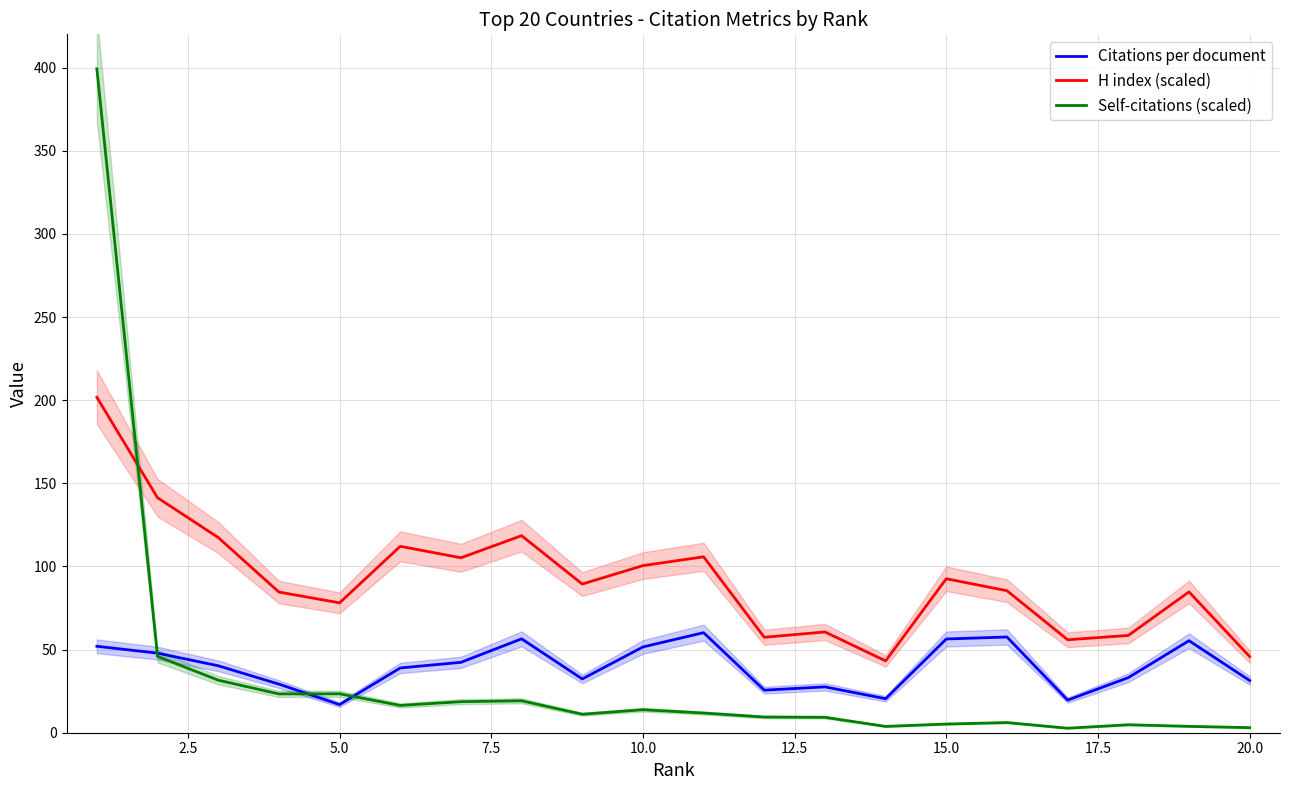

The value of H index (scaled) at 15.0 is 28.4. True or false?

False